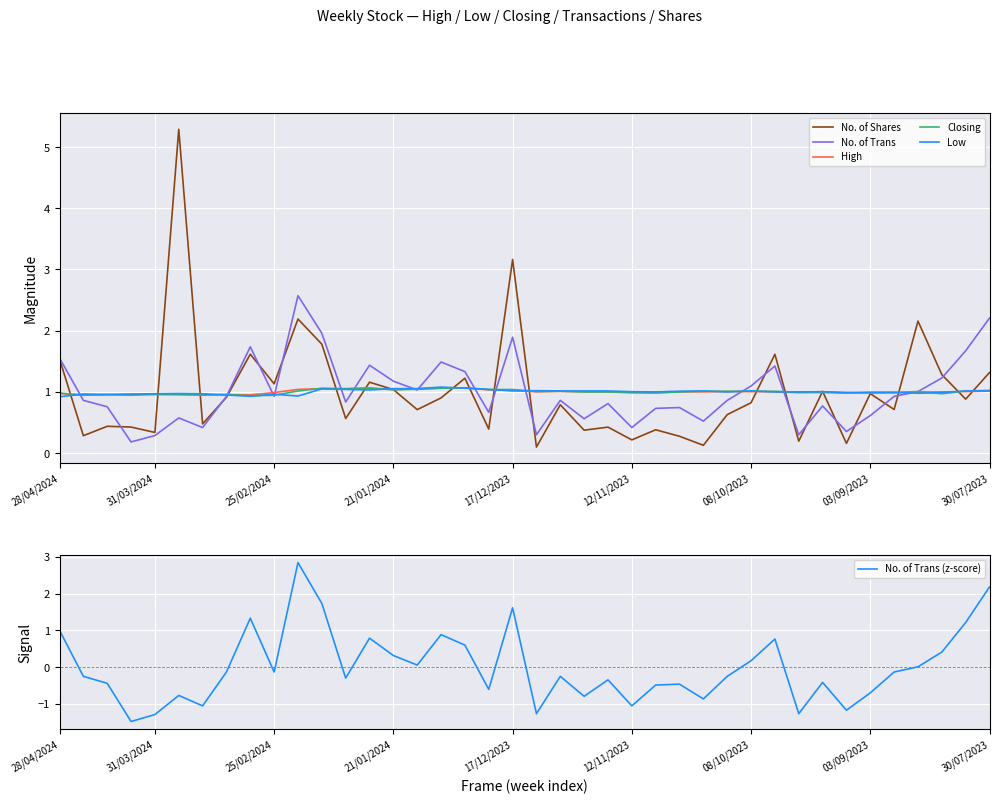

Read the Low value at 08/10/2023.

1.0